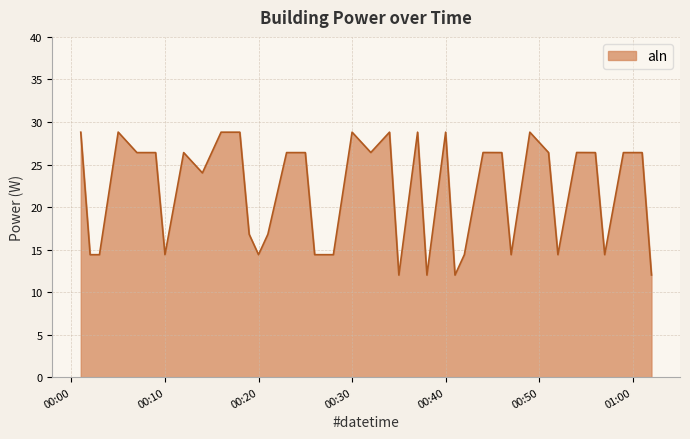

What is the smallest value displayed?

12.0